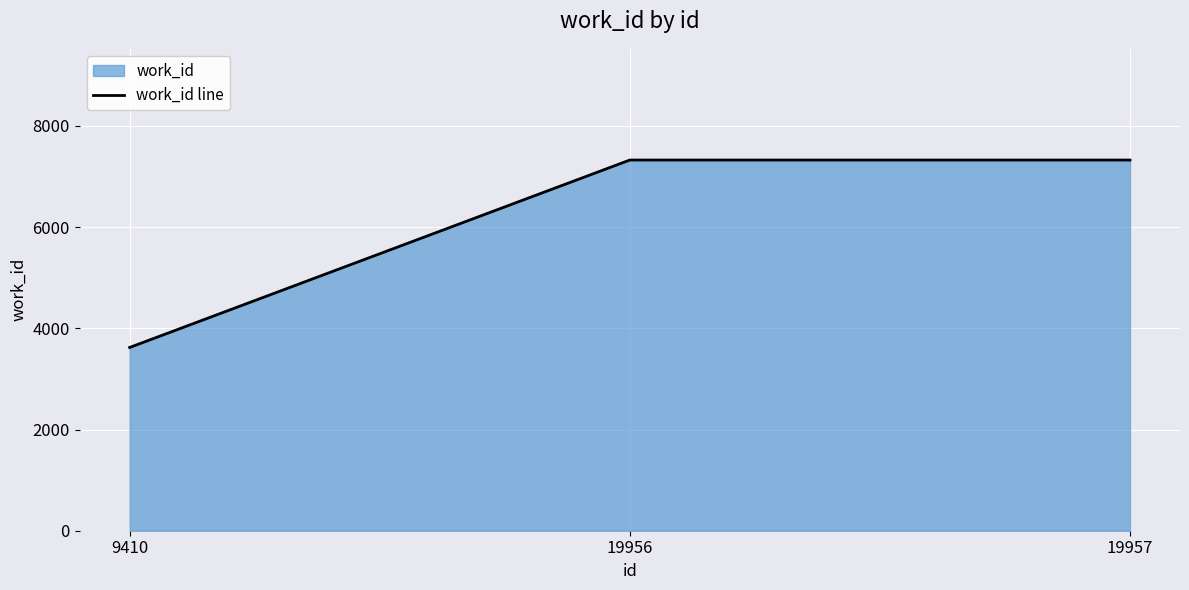

Rank the categories by value from highest to lowest.

19956, 19957, 9410